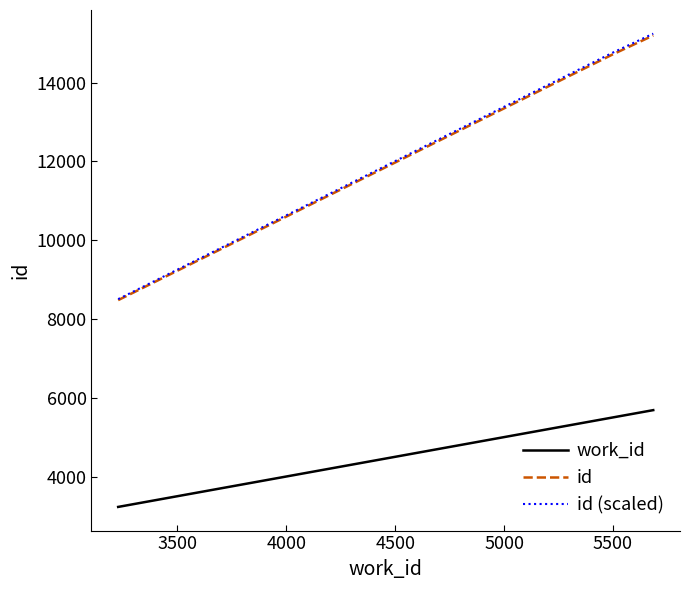

How many distinct data groups are displayed?

3